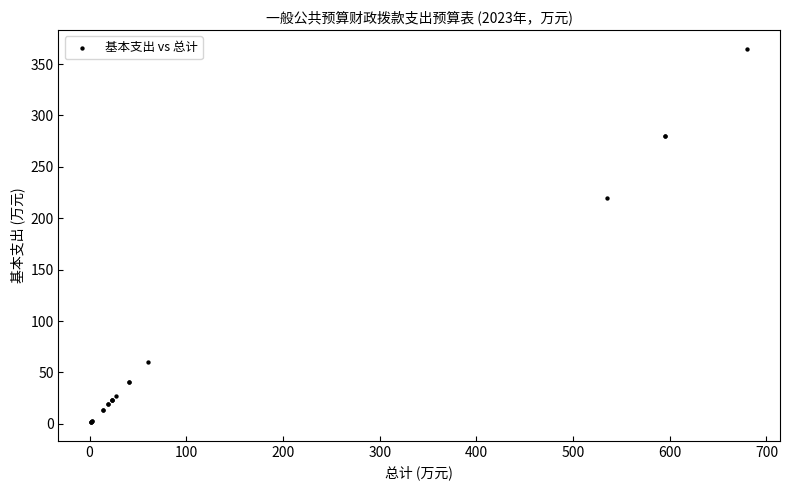

What Y value in the scatter plot is closest to 183?

219.5